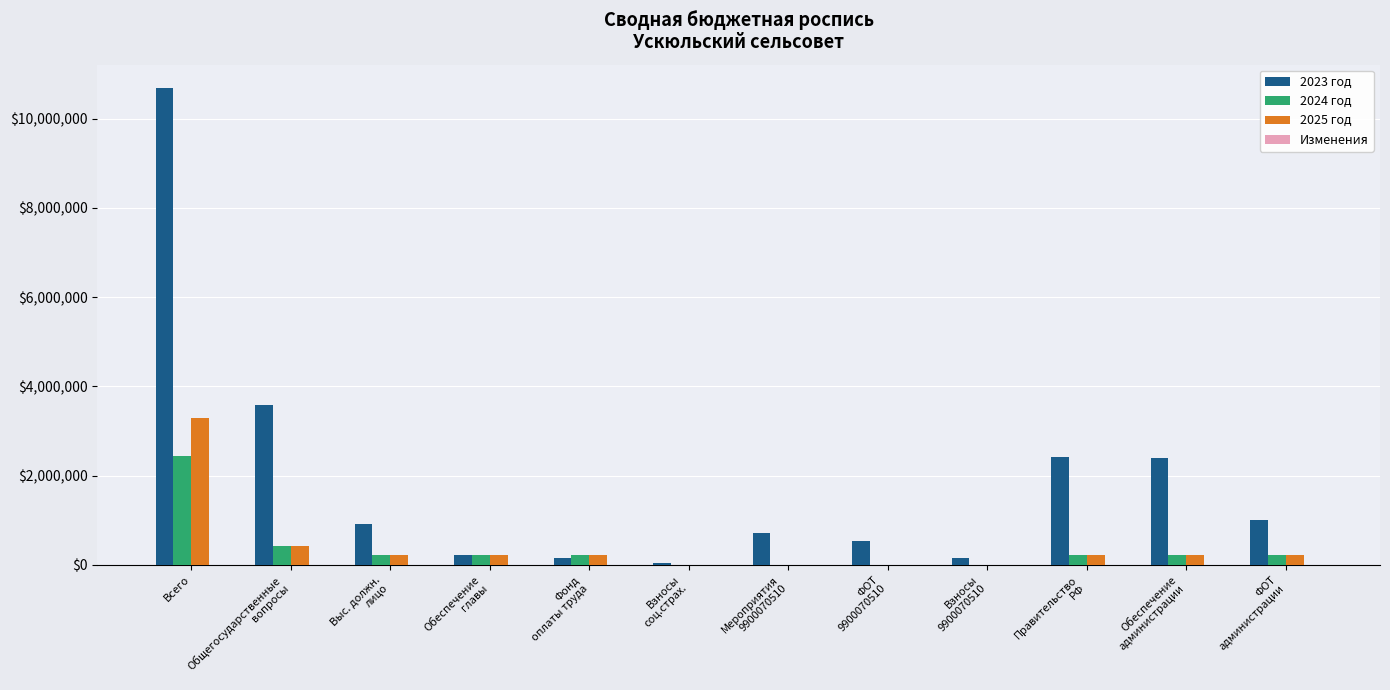

Which series has the largest total across all categories?

2023 год